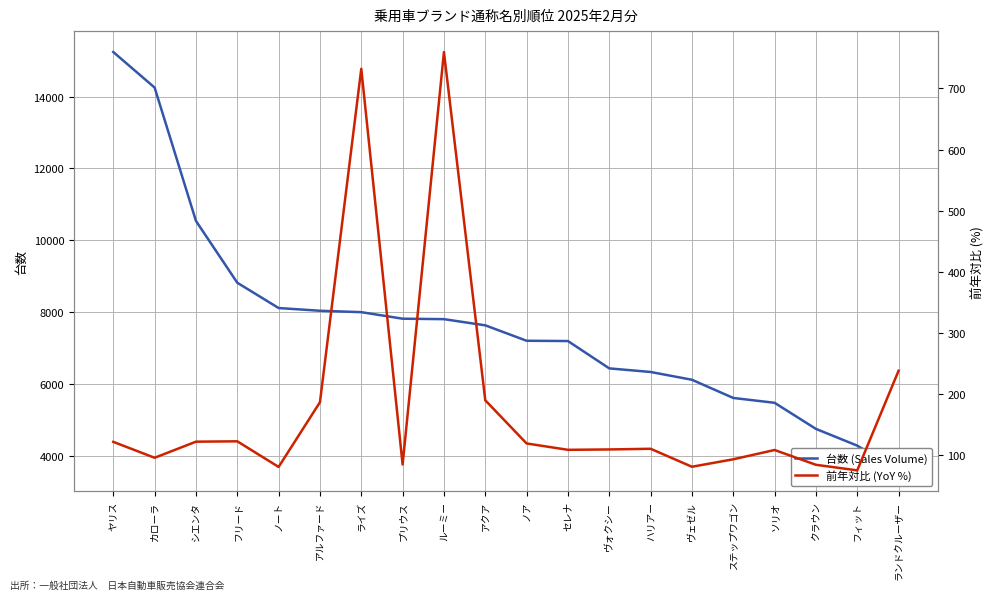

How many data points in 台数 (Sales Volume) are above 7628?

9